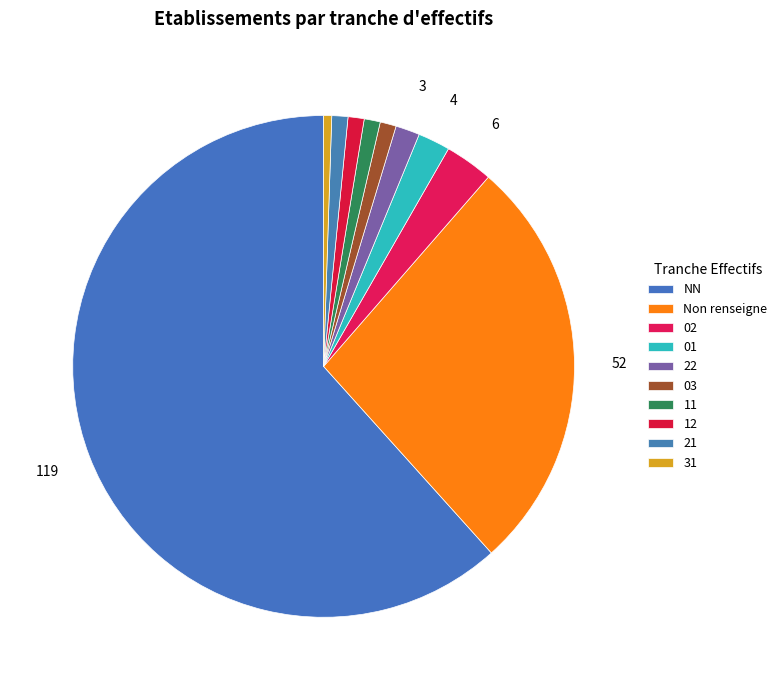

To the nearest percent, what portion does 03 represent?

1%